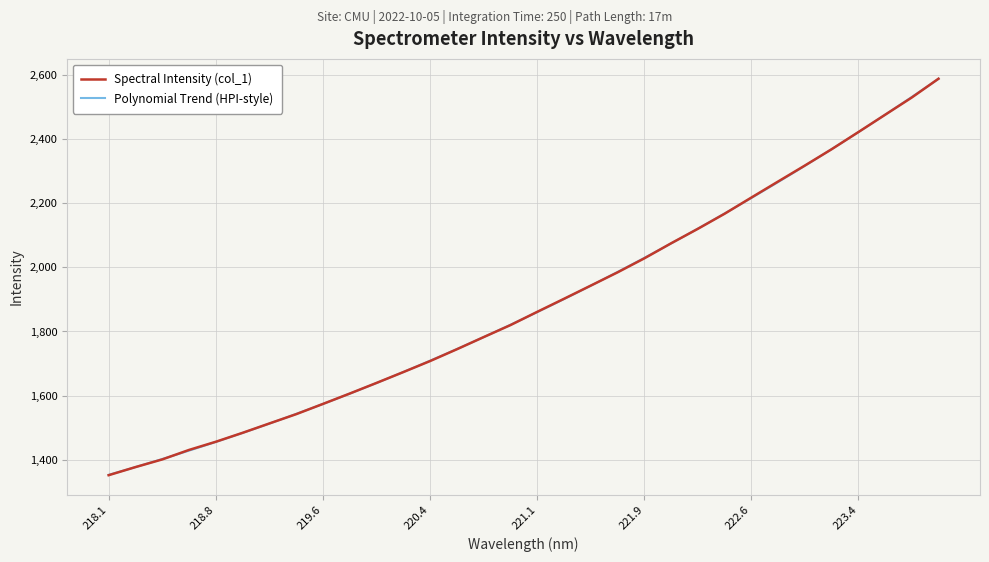

True or false: the data shows 2385.6 at 219.2067.

False